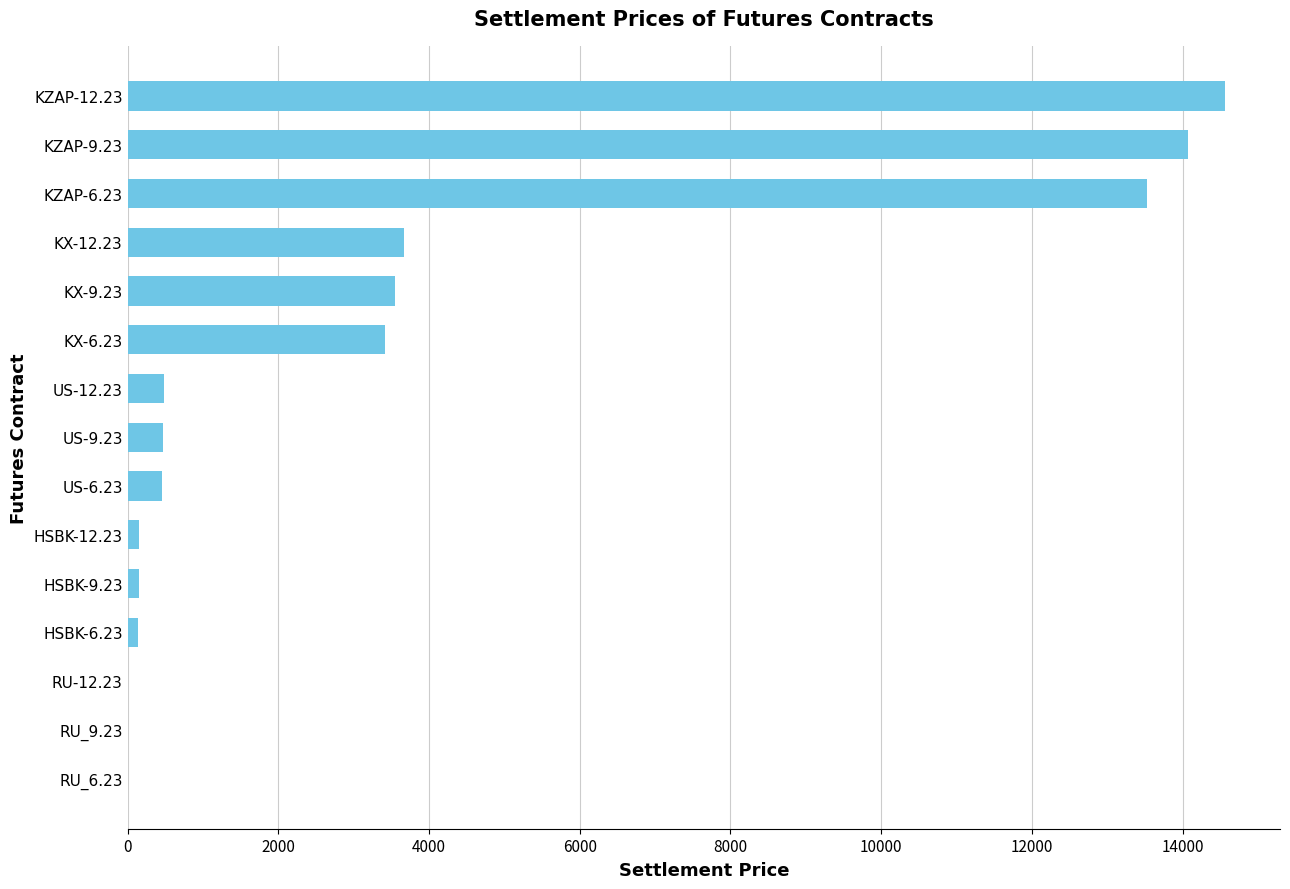

At which label is the value closest to 7284?

KX-12.23